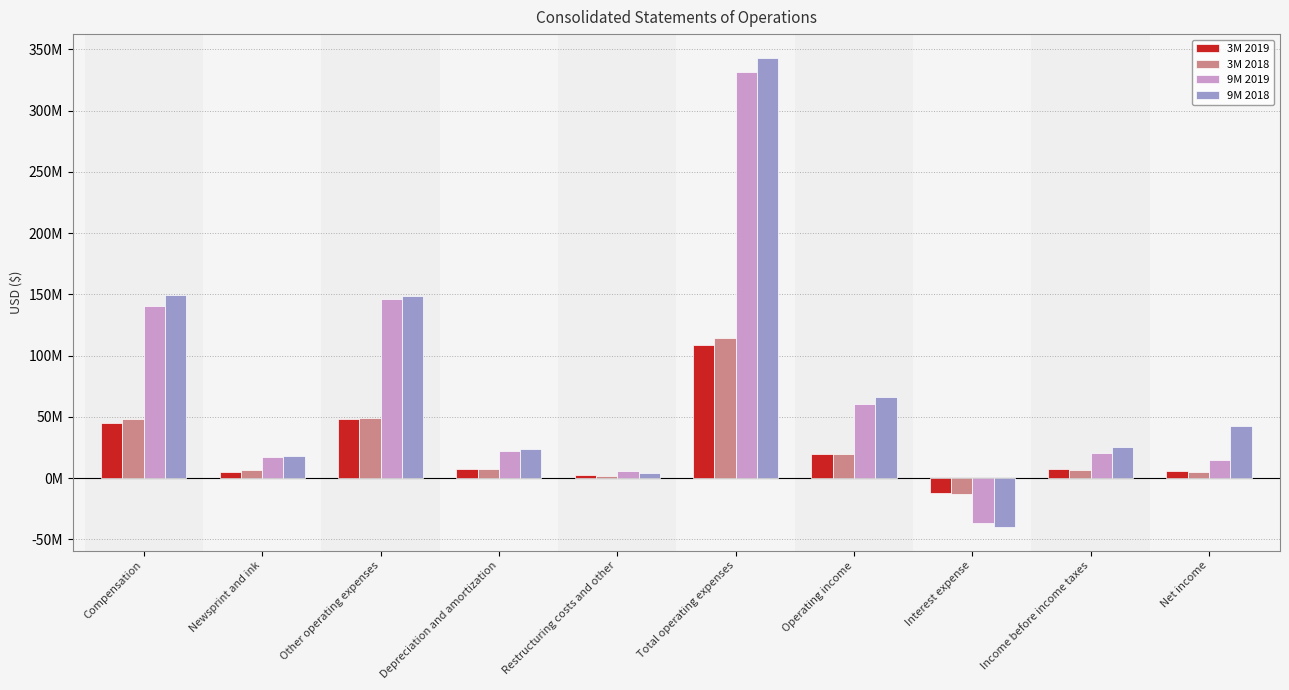

What are all the series names shown in the legend?

3M 2019, 3M 2018, 9M 2019, 9M 2018